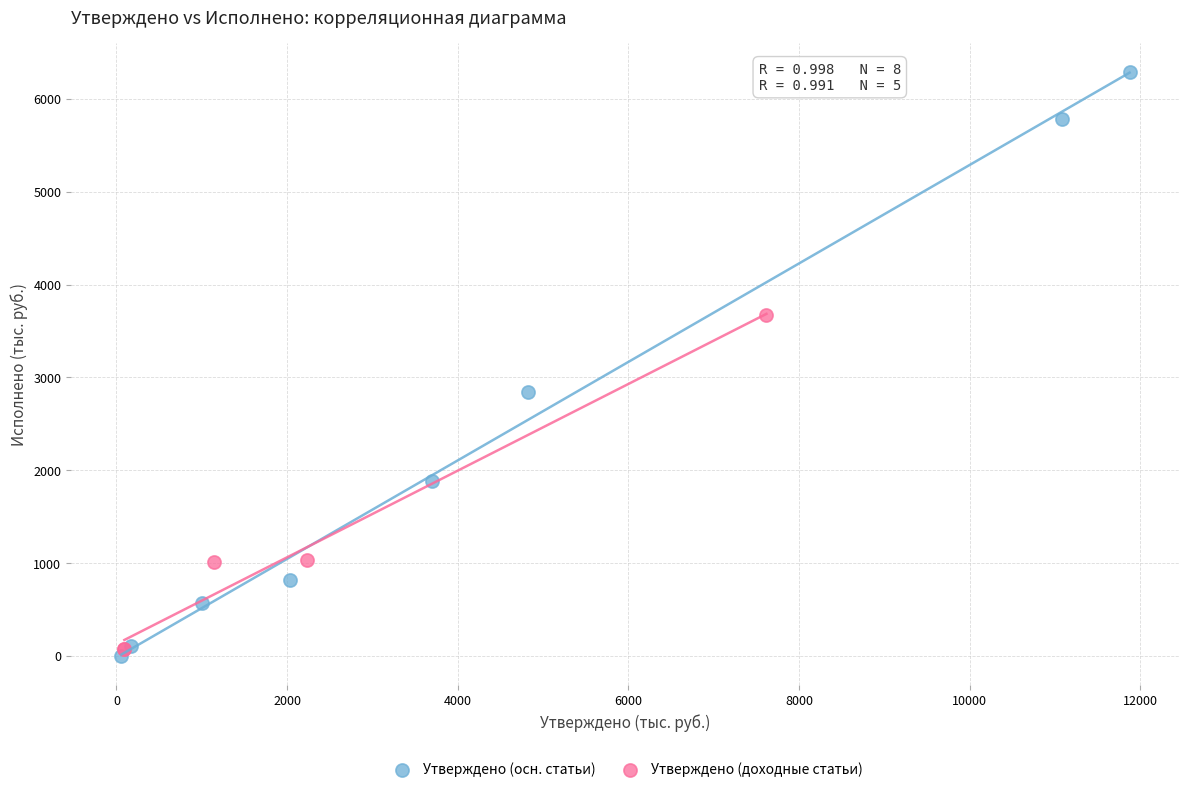

Which series has the widest spread of Y values?

Утверждено (осн. статьи)